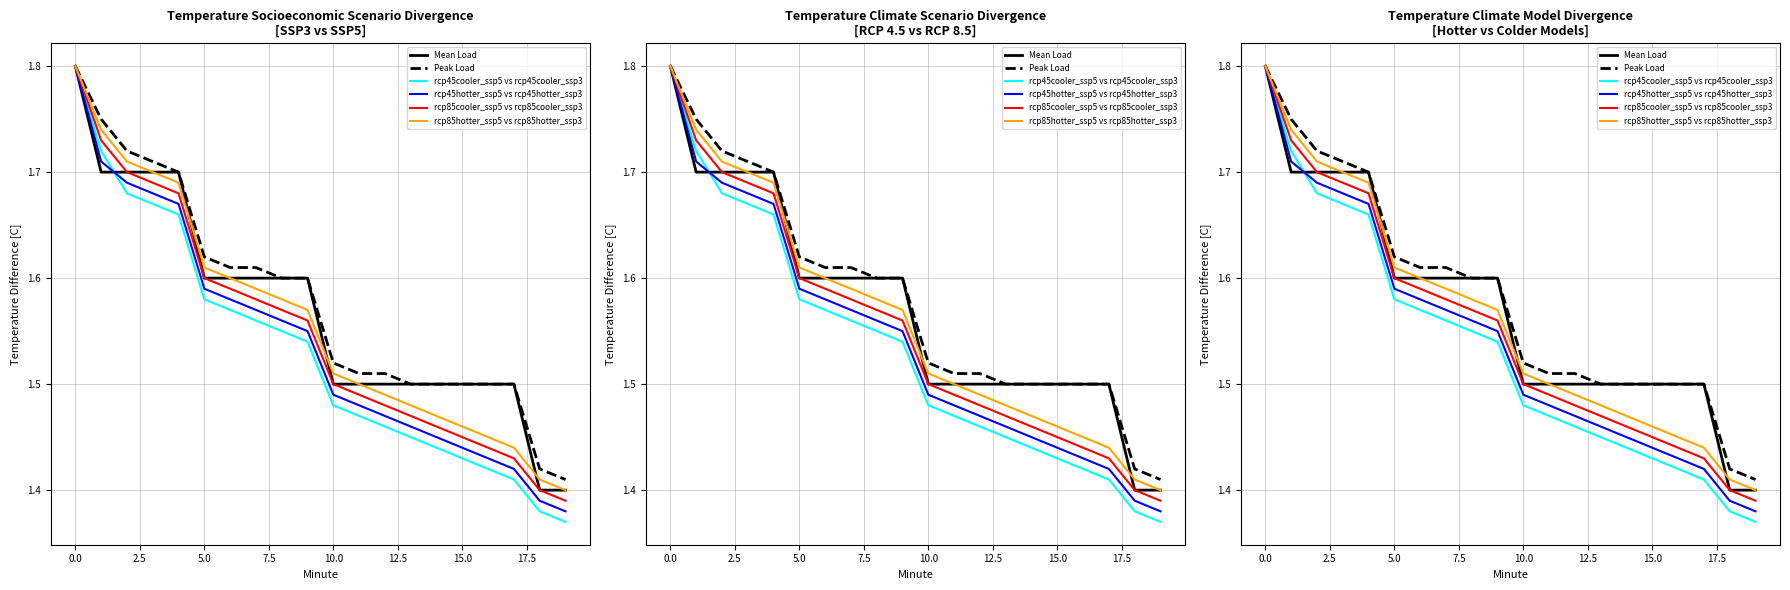

Rank the series by their maximum value, from highest to lowest.

Mean Load, Peak Load, rcp45cooler_ssp5 vs rcp45cooler_ssp3, rcp45hotter_ssp5 vs rcp45hotter_ssp3, rcp85cooler_ssp5 vs rcp85cooler_ssp3, rcp85hotter_ssp5 vs rcp85hotter_ssp3